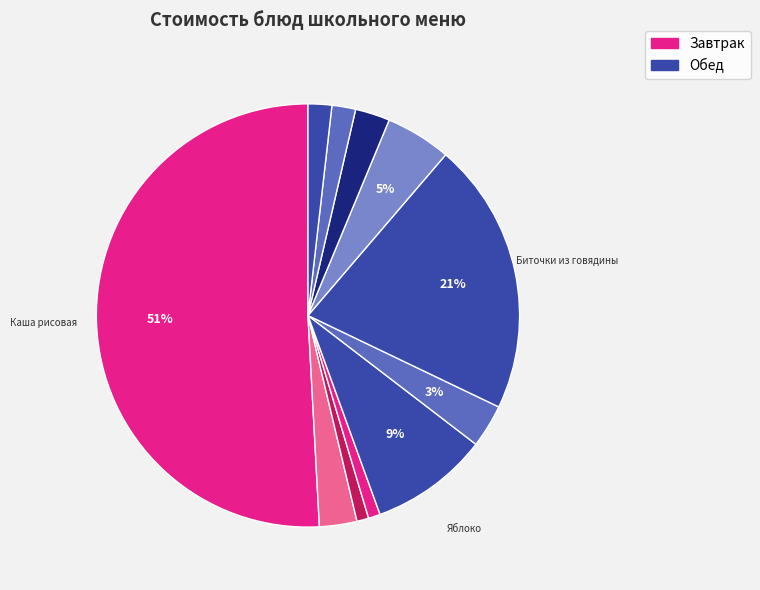

Count the number of slices in the pie.

11